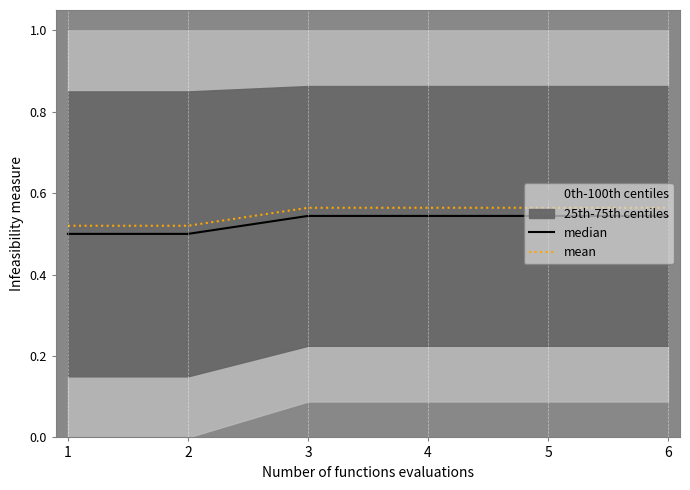

Between 4 and 1, which is larger?

4